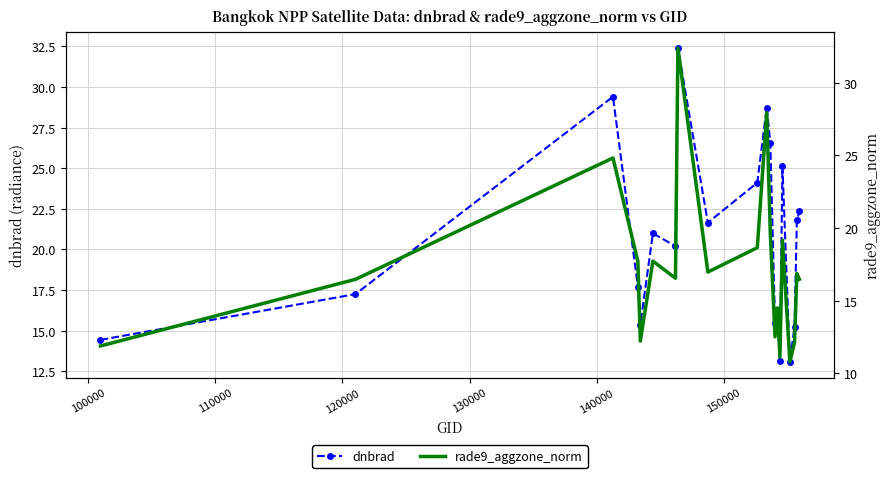

In dnbrad, how many points are higher than both neighbors (excluding endpoints)?

6